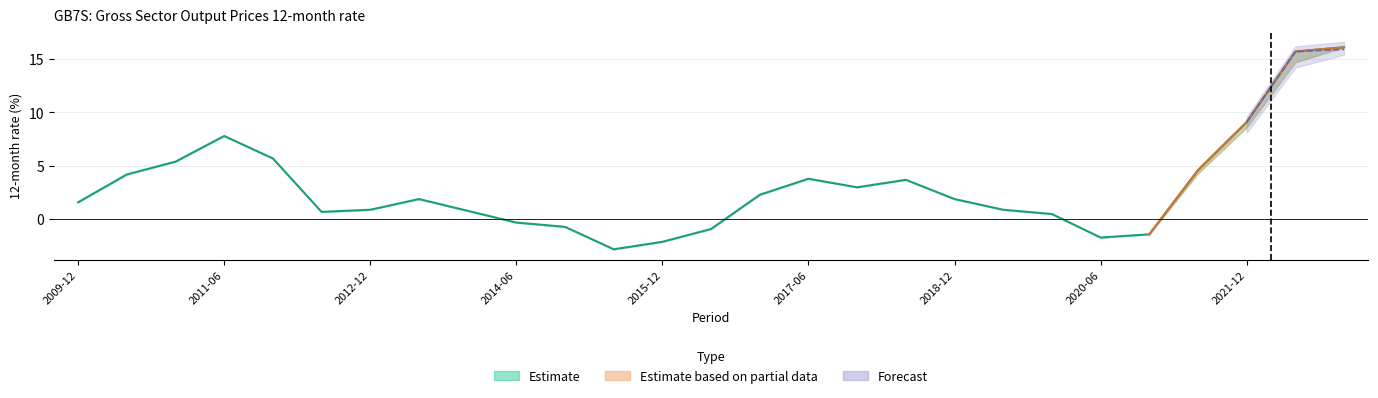

How many points are lower than both their immediate neighbors (excluding endpoints)?

4